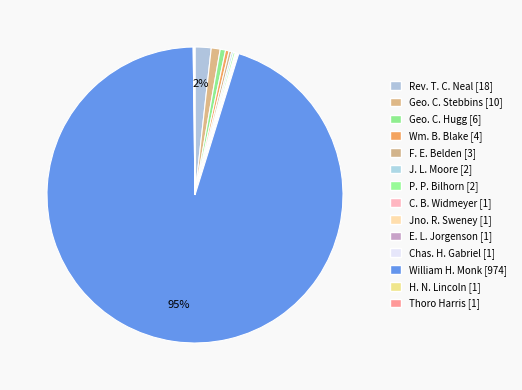

To the nearest percent, what is the difference between the largest and smallest slice percentages?

95%